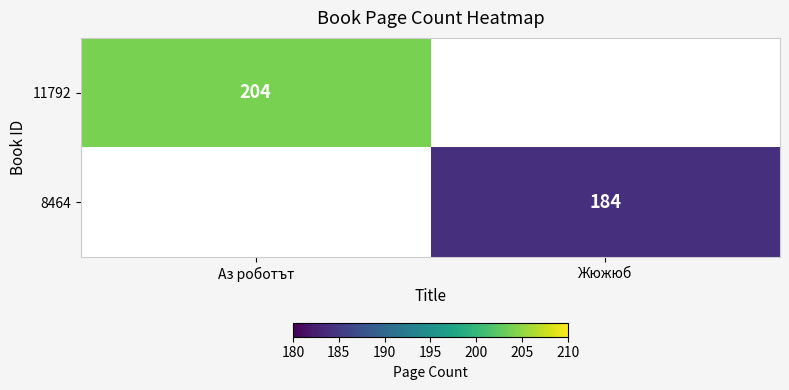

Is it true that 11792 equals 321 at Аз роботът?

False